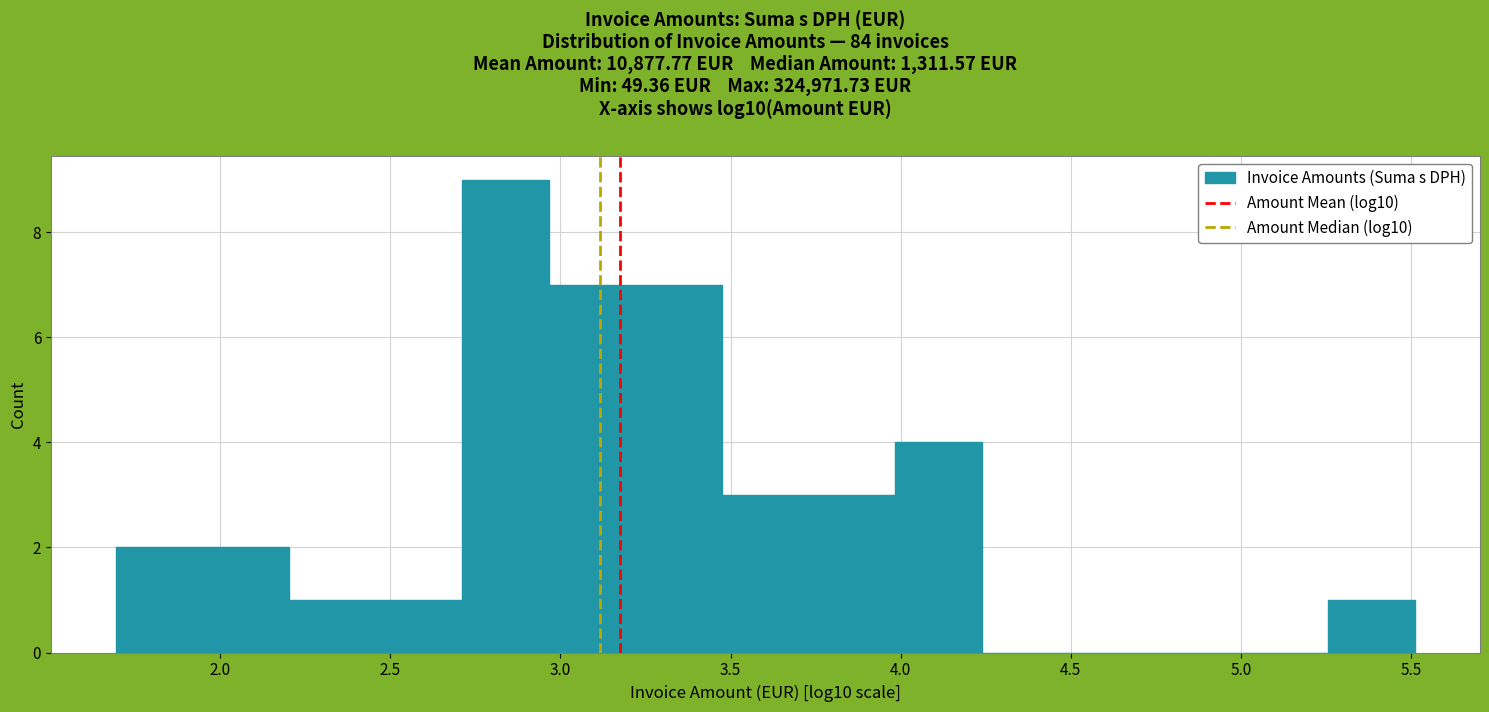

Reading left to right, transcribe this chart: for each bar, give the range it covers on the x-axis and its height. Neither the bar edges nor the heights are printed on the chart, so give them approximately, as read against the axes.

1.70 to 1.95: 2
1.95 to 2.20: 2
2.20 to 2.45: 1
2.45 to 2.70: 1
2.70 to 2.95: 9
2.95 to 3.20: 7
3.20 to 3.50: 7
3.50 to 3.75: 3
3.75 to 4.00: 3
4.00 to 4.25: 4
4.25 to 4.50: 0
4.50 to 4.75: 0
4.75 to 5.00: 0
5.00 to 5.25: 0
5.25 to 5.50: 1